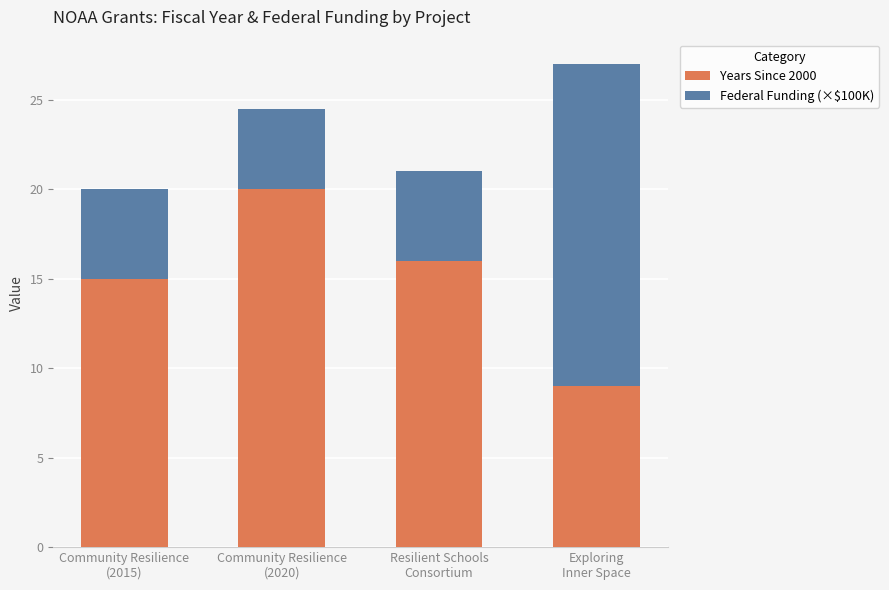

What is the lowest value of the Years Since 2000 series?

9.0